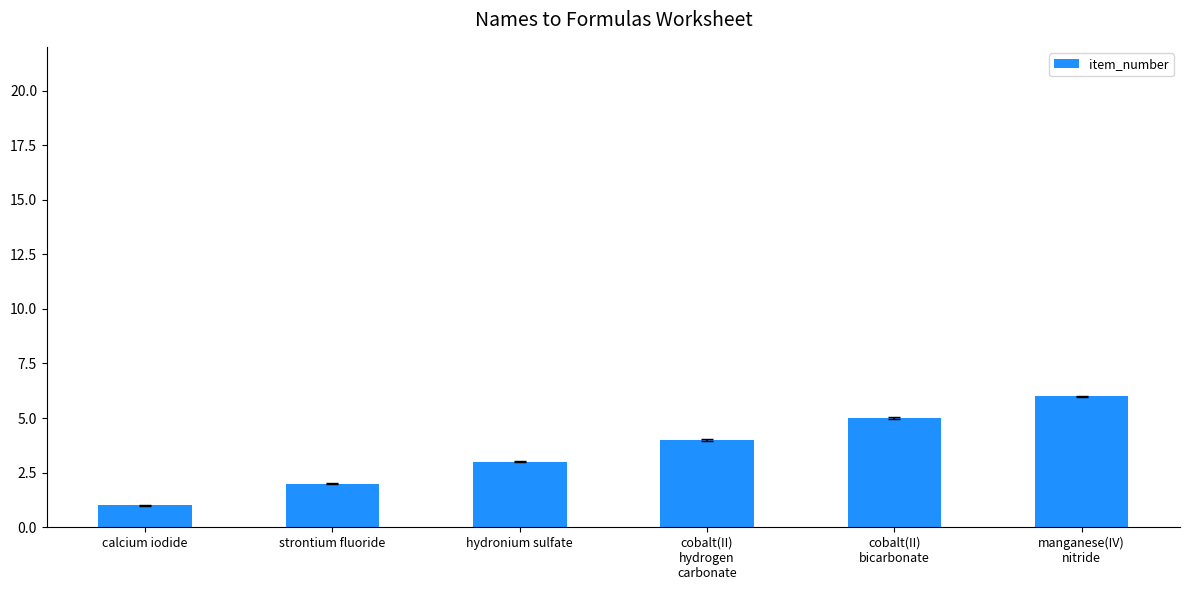

The value at strontium fluoride is 3. True or false?

False